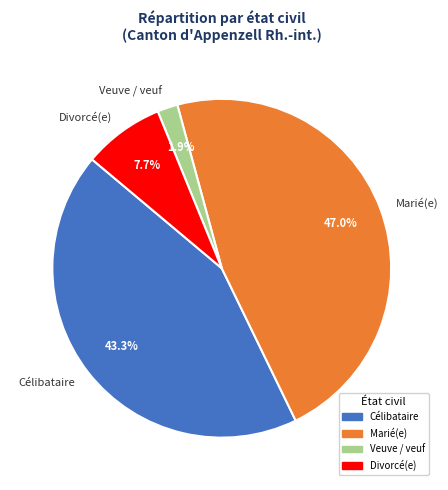

Which slice is the smallest?

Veuve / veuf